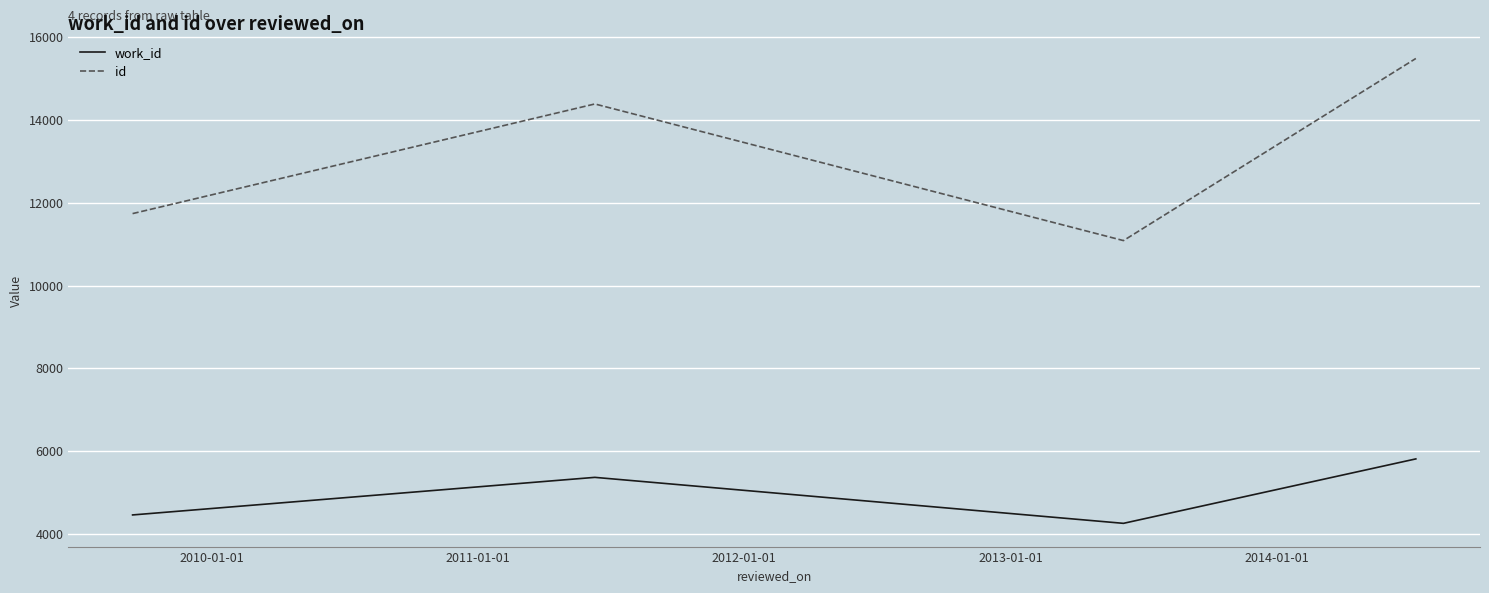

At how many categories does at least one series exceed 7507?

4